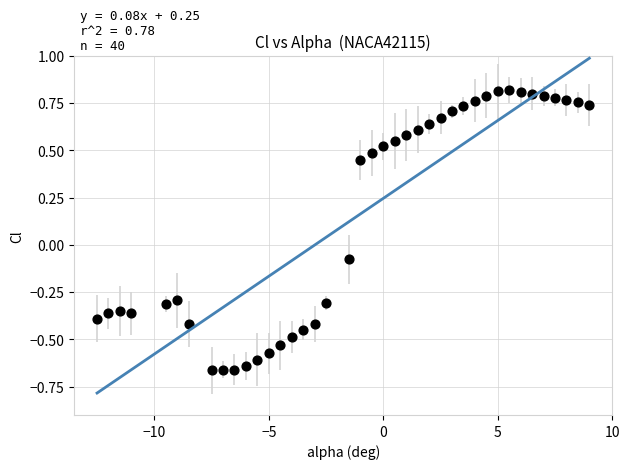

What is the range of X values (max minus min)?

21.5